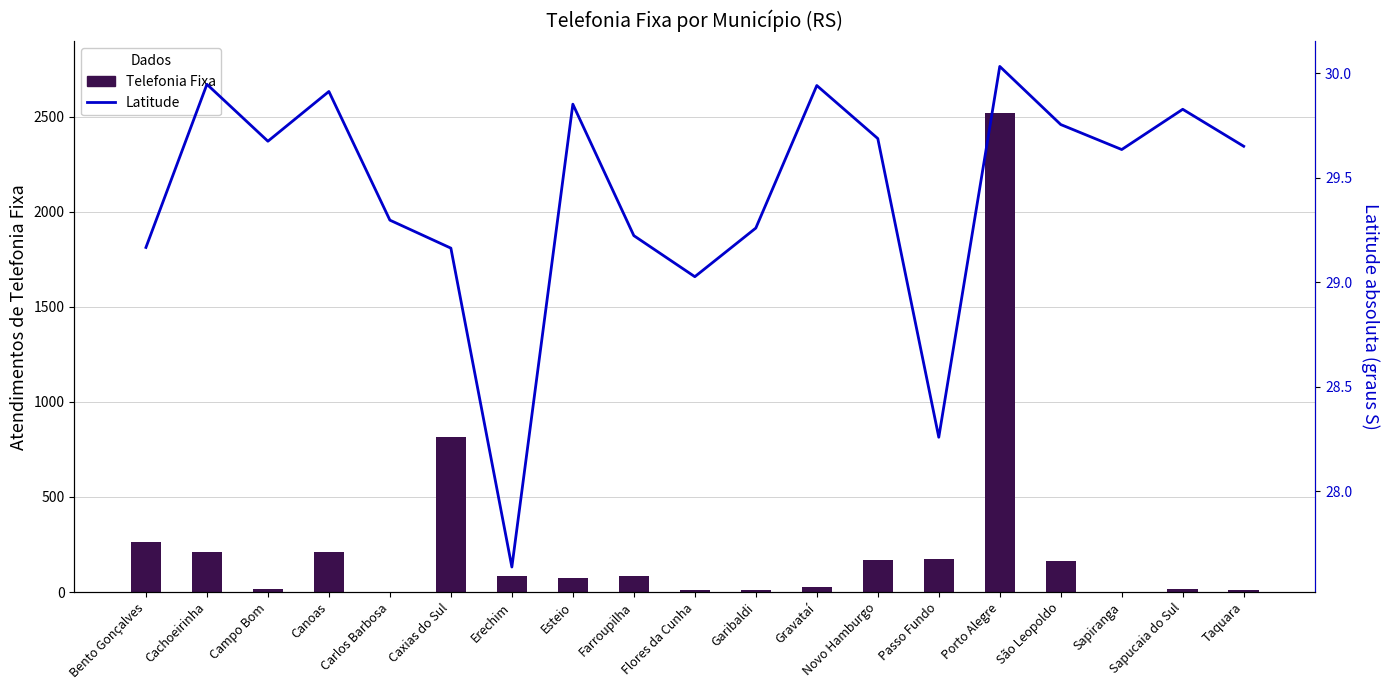

Between Passo Fundo and Farroupilha, which is larger?

Passo Fundo